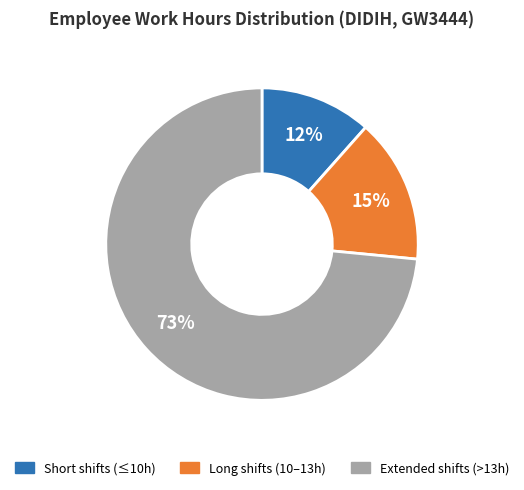

Is there a majority slice in this chart?

Yes